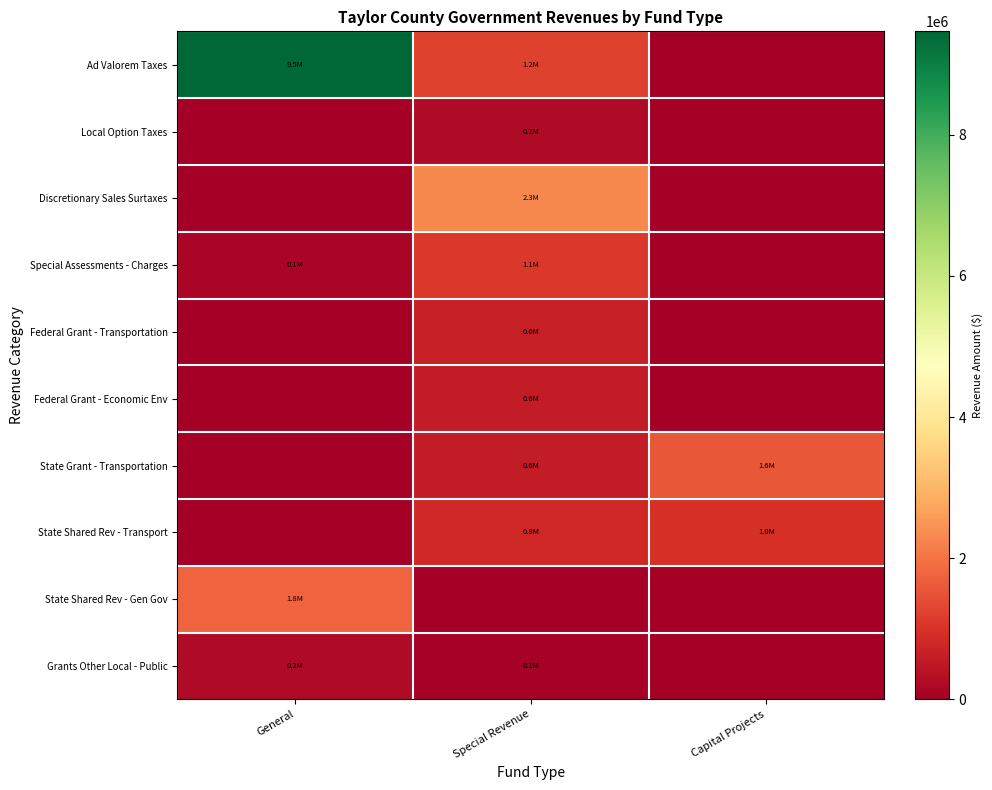

Which series changed the most between General and Capital Projects?

Ad Valorem Taxes